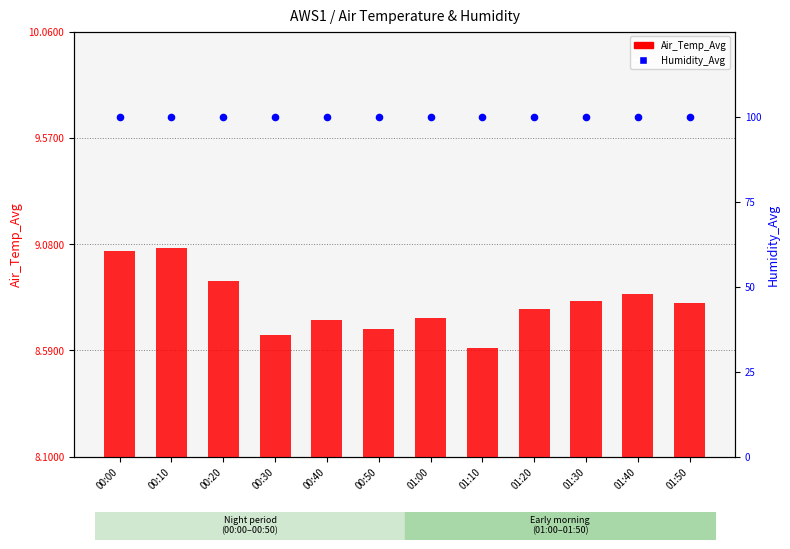

Is the value of Humidity_Avg at 00:40 greater than the value of Air_Temp_Avg at 01:40?

Yes